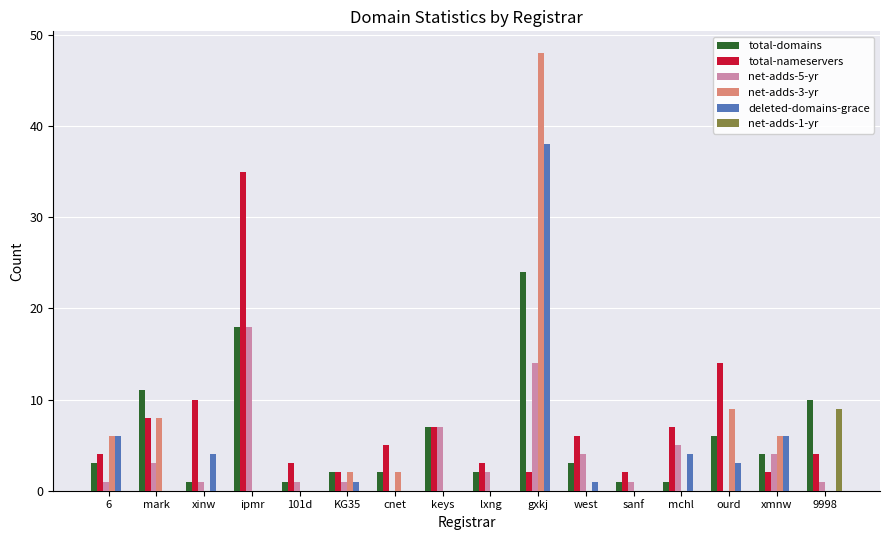

At which category is the sum across all series the highest?

gxkj